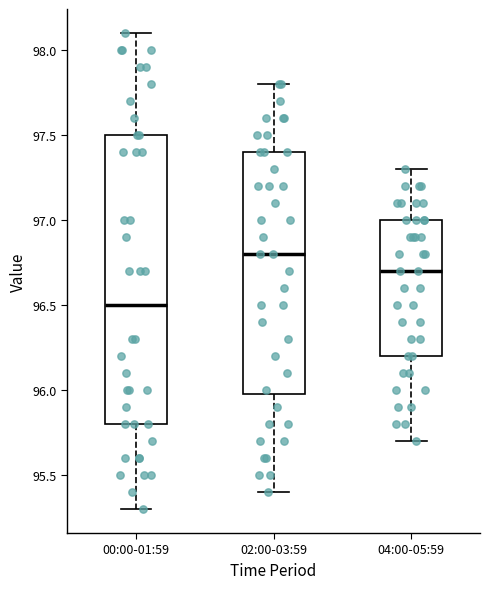

Where is the lower edge of the box for 02:00-03:59 on the y-axis? The values are not printed on the chart, so give them approximately, as read against the axis.

96.0